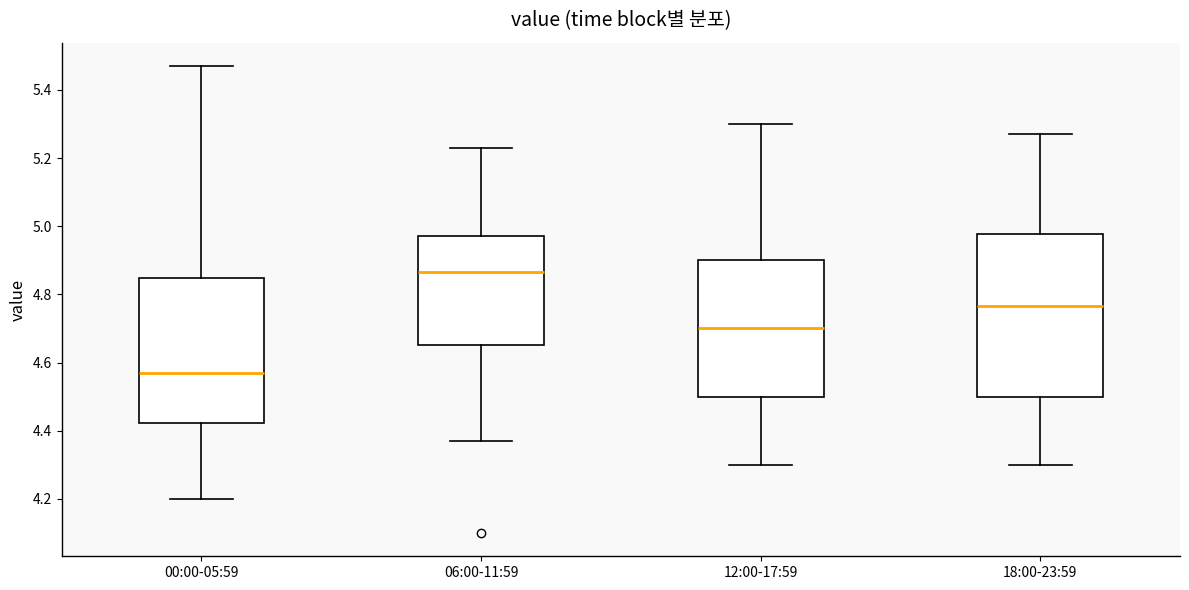

Which box's median line is the highest?

06:00-11:59